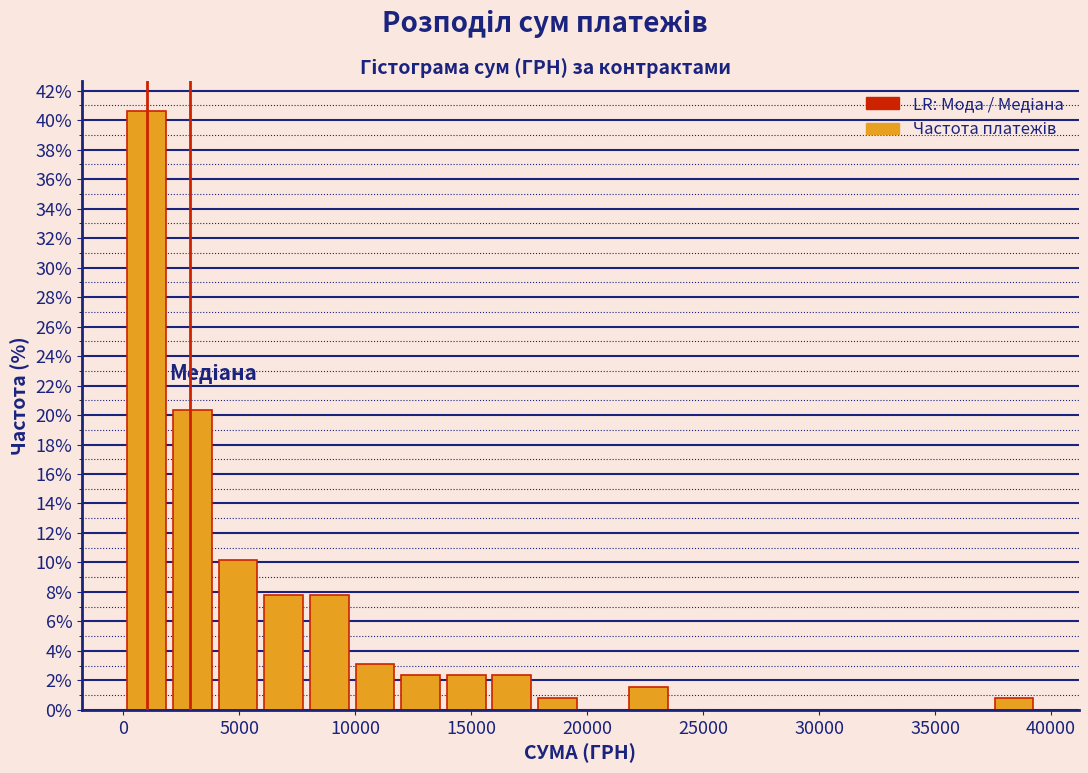

Around what value on the x-axis is the tallest bar? Give the approximate position of its centre, as read against the axis.

1000